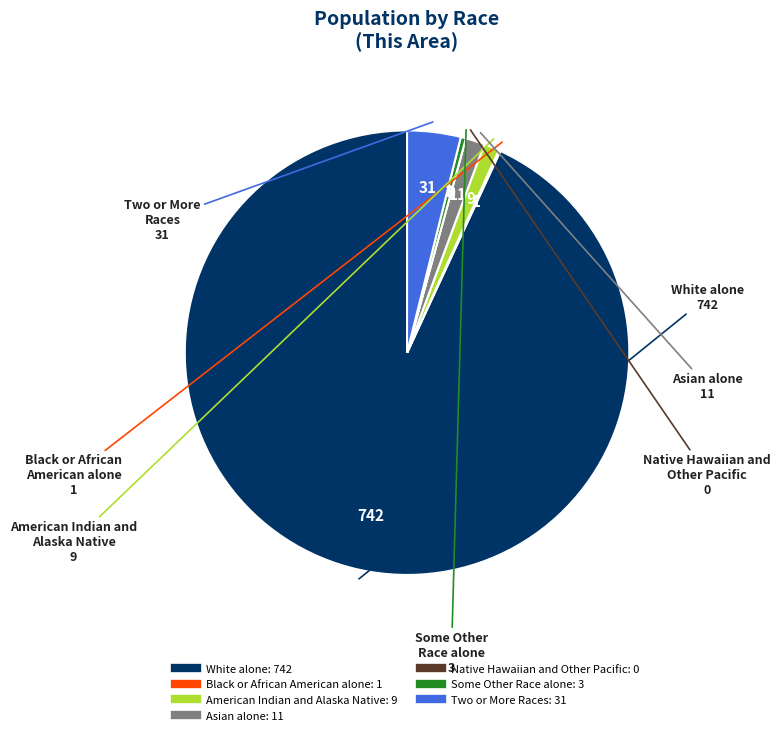

Which has a higher value, American Indian and Alaska Native or Some Other Race alone?

American Indian and Alaska Native